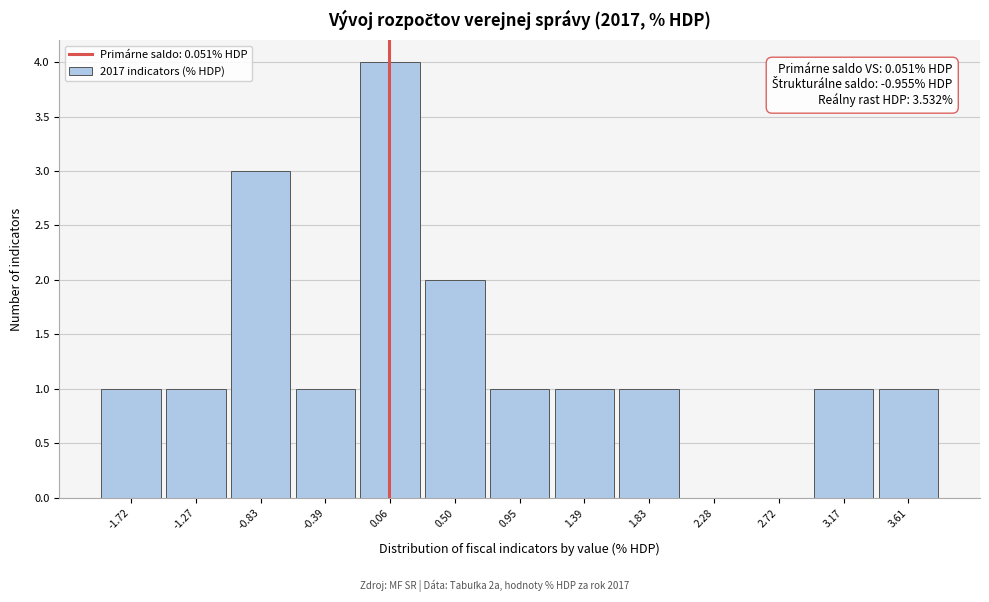

Which range on the x-axis has the tallest bar?

-0.15 to 0.30